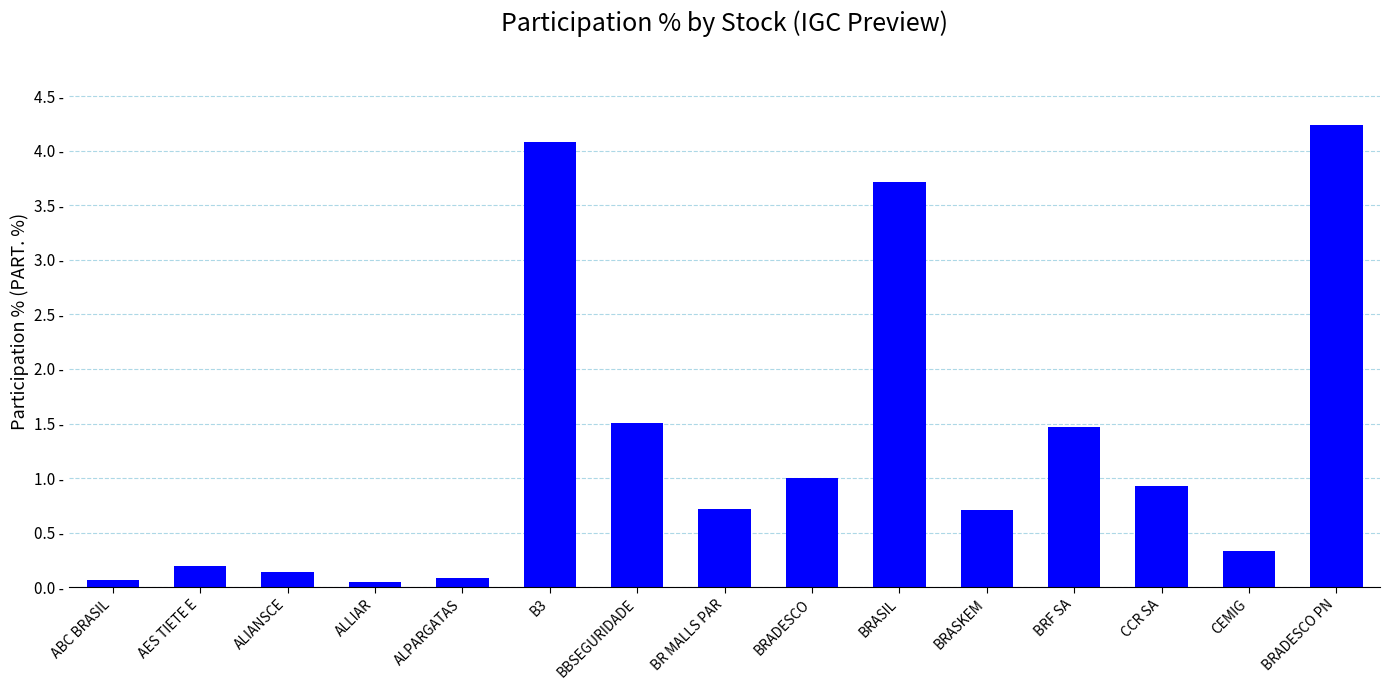

Which has a higher value, BRADESCO PN or AES TIETE E?

BRADESCO PN